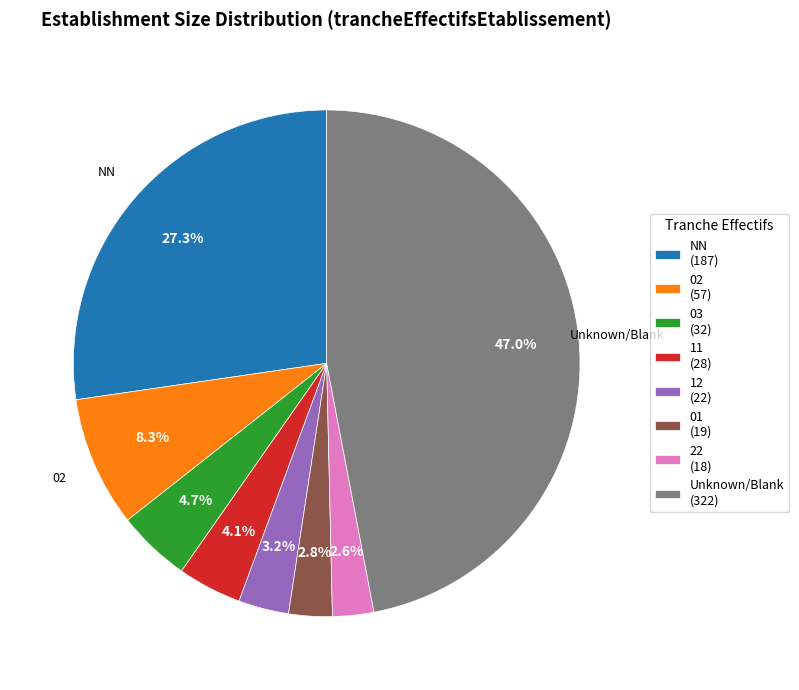

Is there a majority slice in this chart?

No